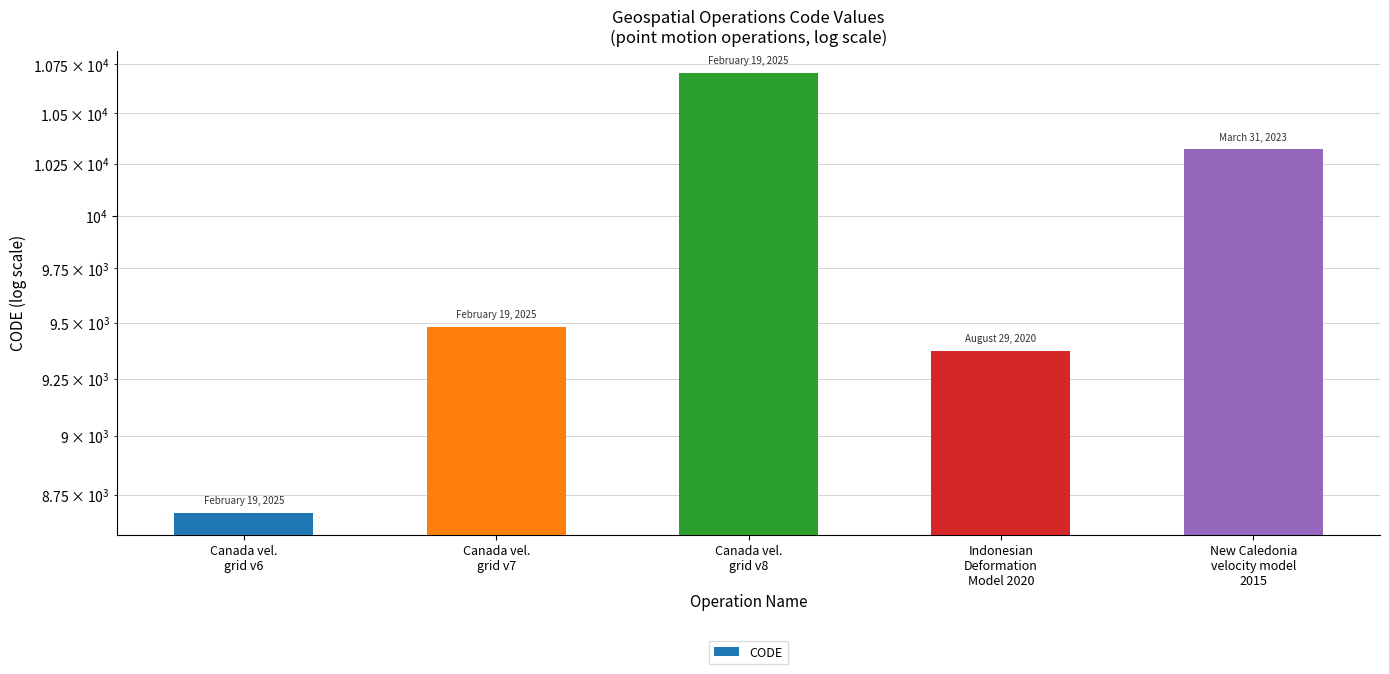

Reading left to right, transcribe all the data shown in this chart.

Canada vel.
grid v6=8676	Canada vel.
grid v7=9483	Canada vel.
grid v8=10707	Indonesian
Deformation
Model 2020=9375	New Caledonia
velocity model
2015=10323